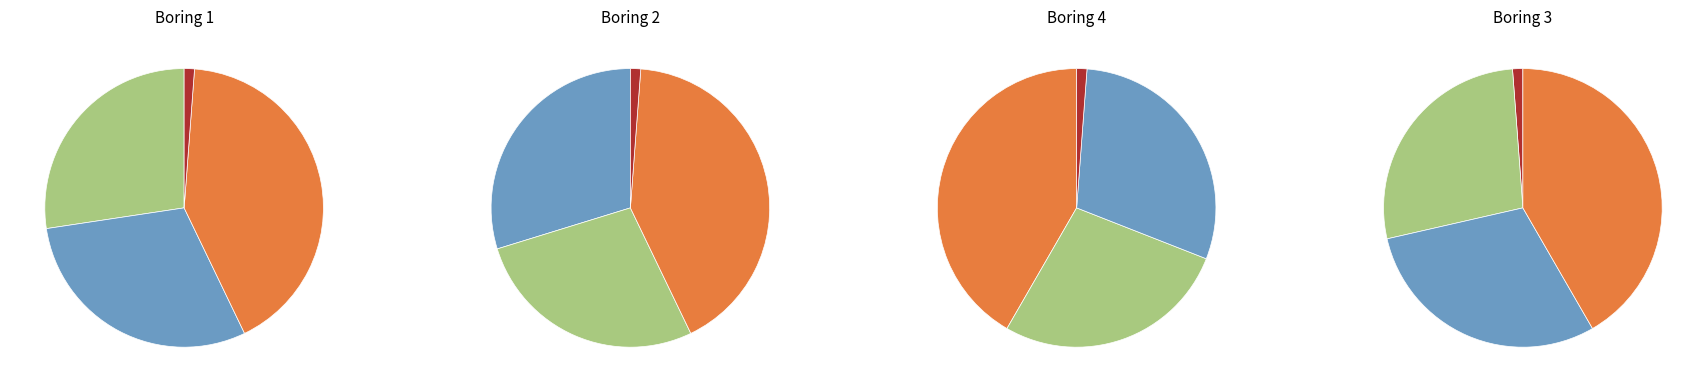

How many slices are in this pie chart?

4